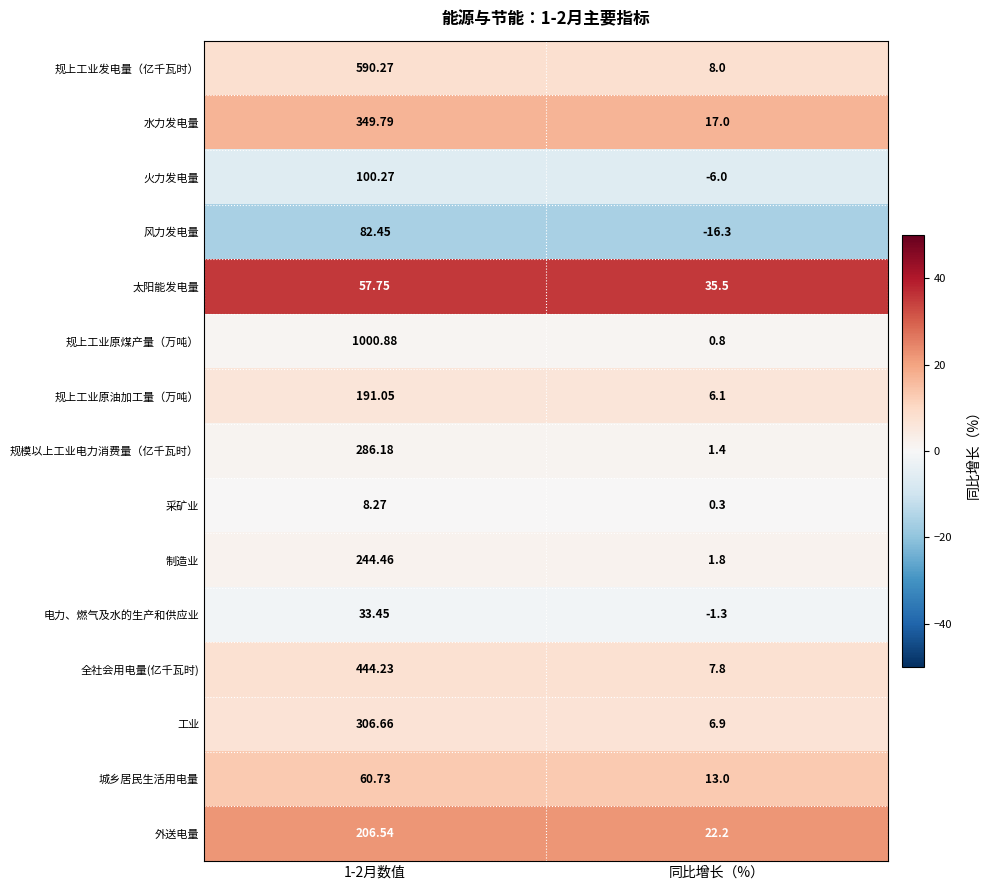

Between 1-2月数值 and 同比增长（%）, which series saw the biggest shift?

规上工业原煤产量（万吨）